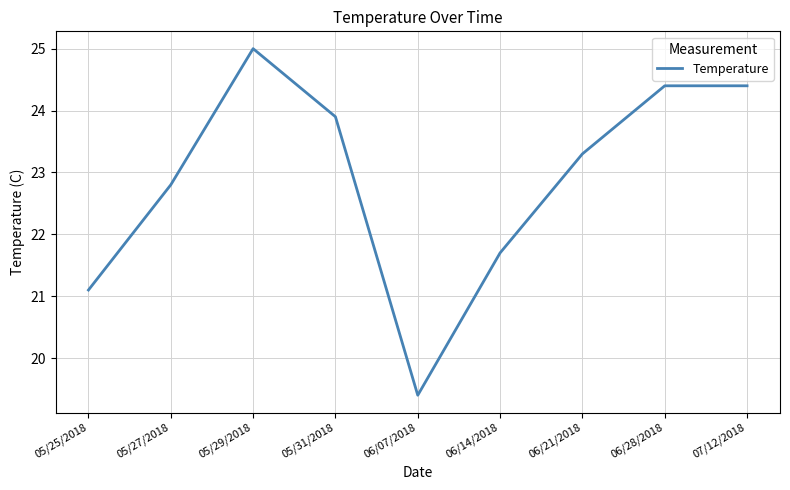

Where does the data first go above 23?

05/29/2018